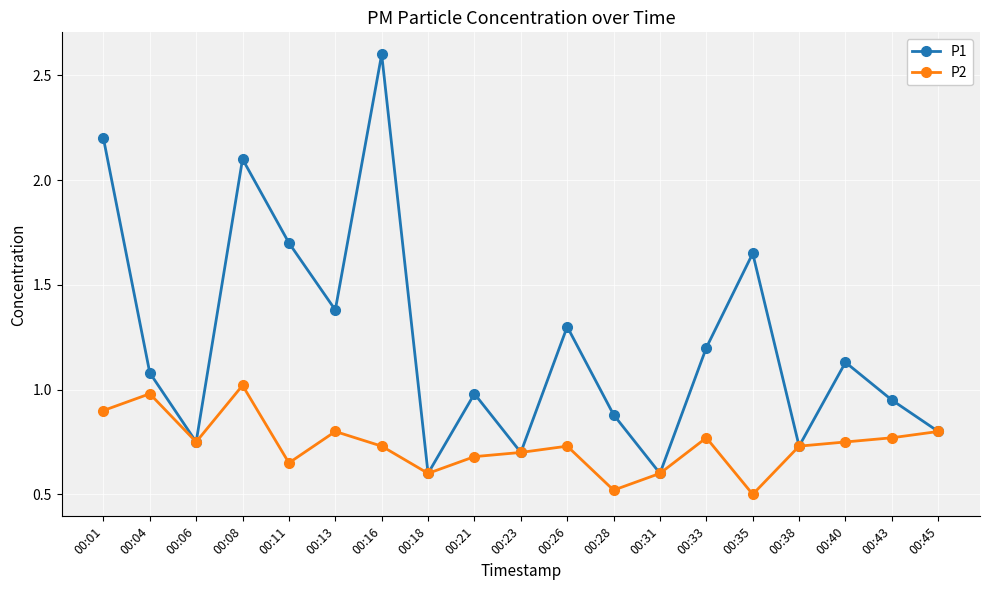

Between 00:16 and 00:23, which series saw the biggest shift?

P1